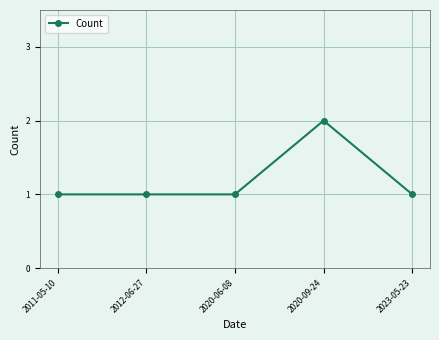

Does the chart have visible grid lines?

Yes